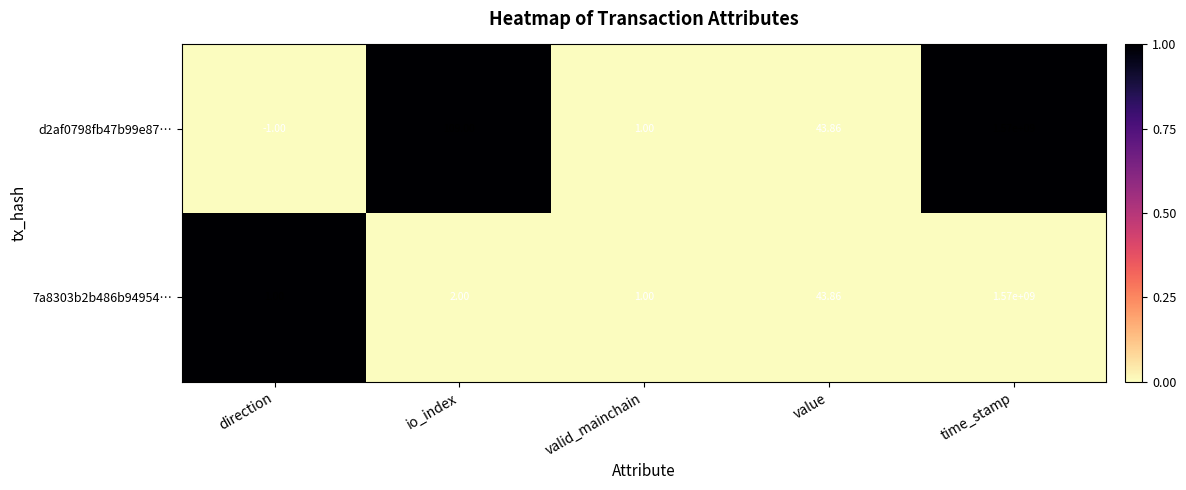

Which label corresponds to the largest value in the chart?

time_stamp